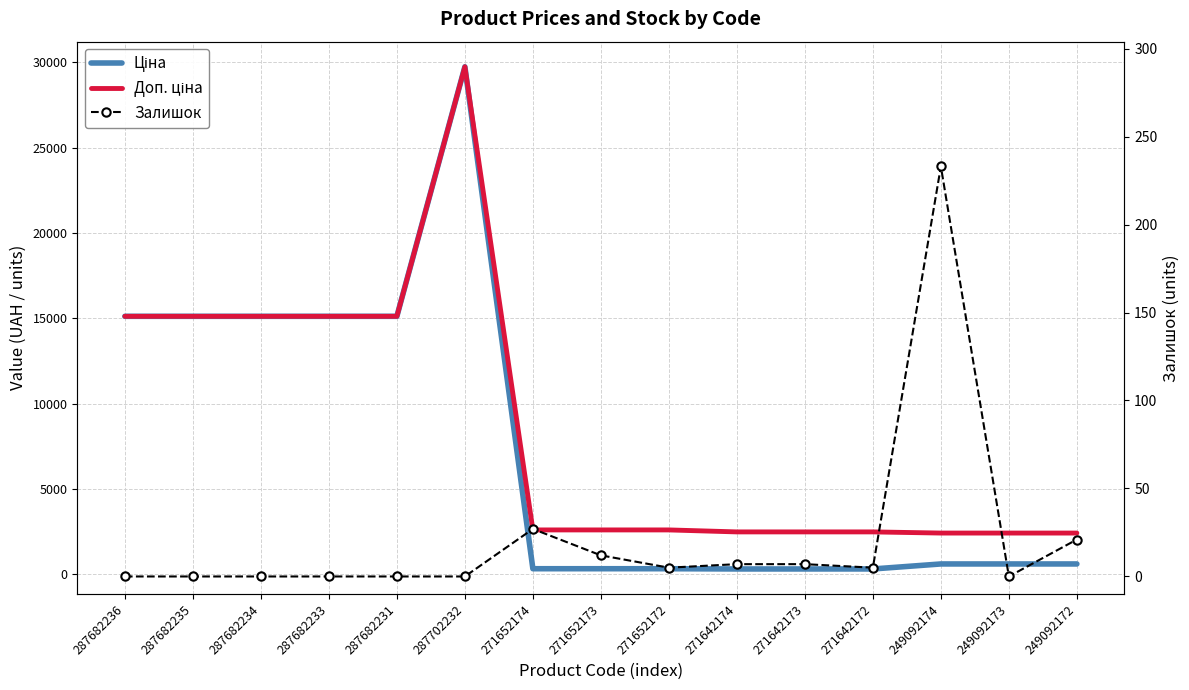

List the series in order of their peak value, highest first.

Ціна, Доп. ціна, Залишок